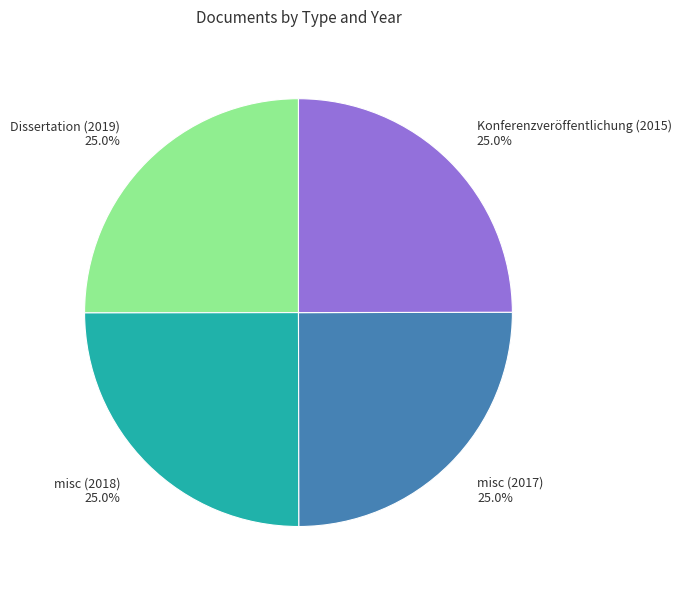

How many slices are in this pie chart?

4